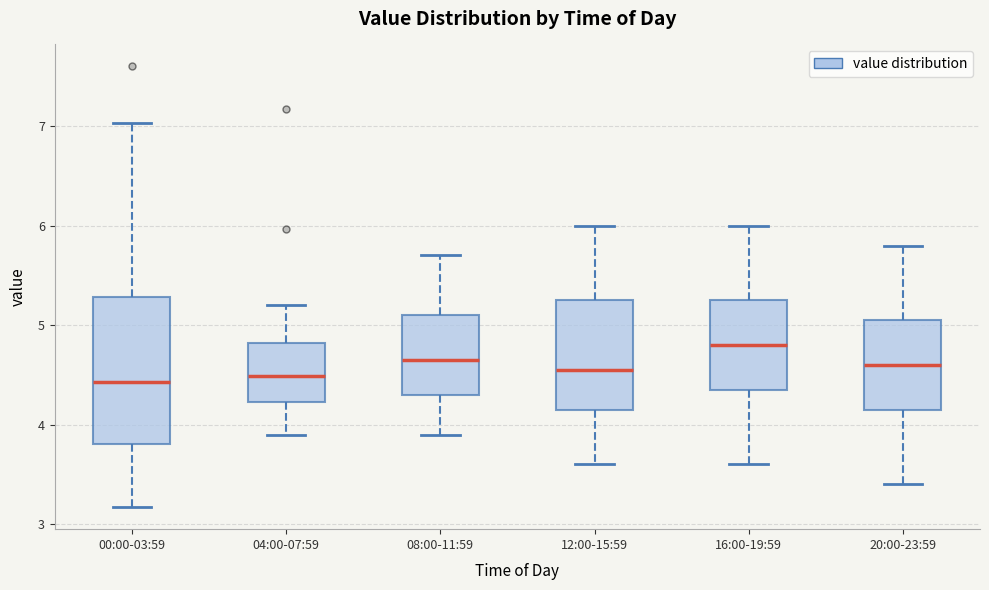

Which box has the highest median line?

16:00-19:59